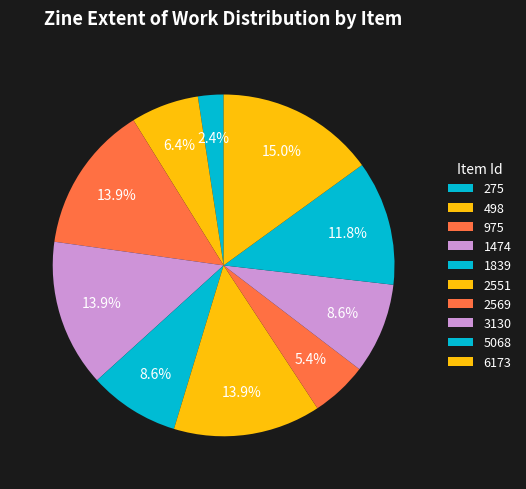

Count the number of slices in the pie.

10